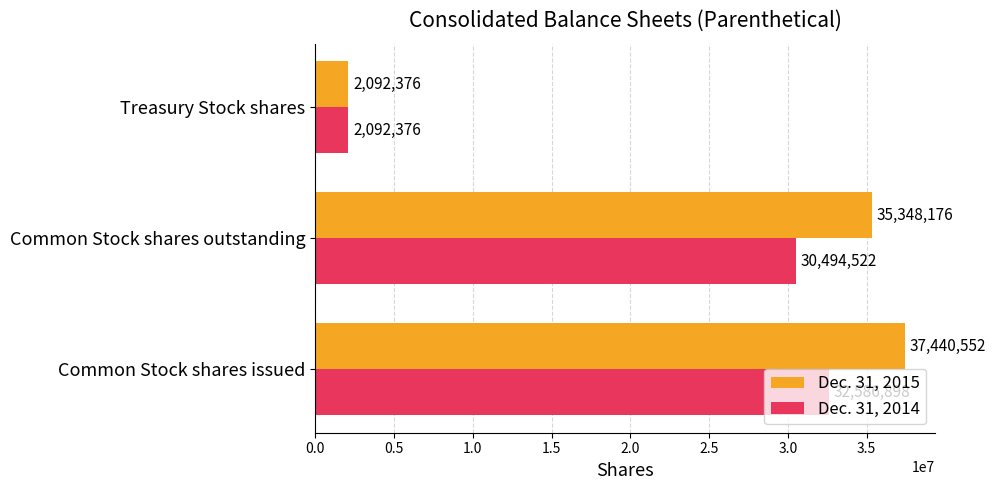

What is the difference between the maximum and minimum values in the Dec. 31, 2015 series?

35348176